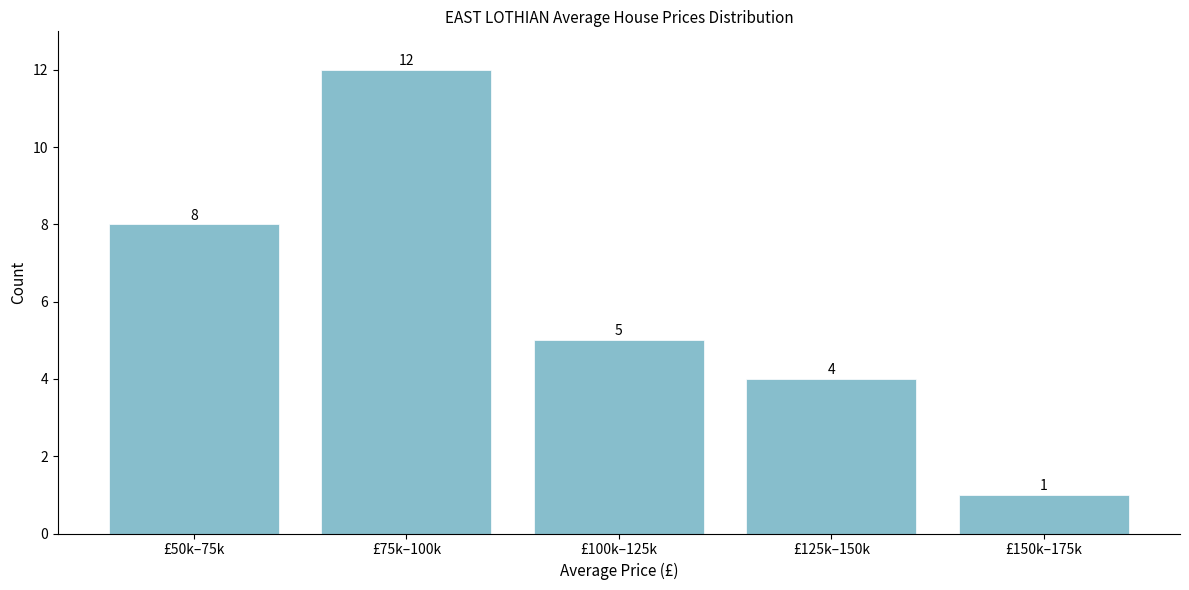

Reading left to right, what are all the values shown in this chart?

£50k–75k=8	£75k–100k=12	£100k–125k=5	£125k–150k=4	£150k–175k=1